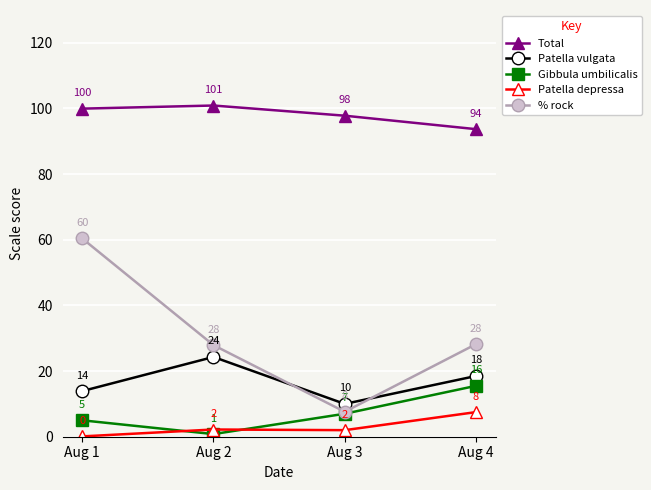

What is the value of the Patella depressa point at the 2nd from the left?

2.2